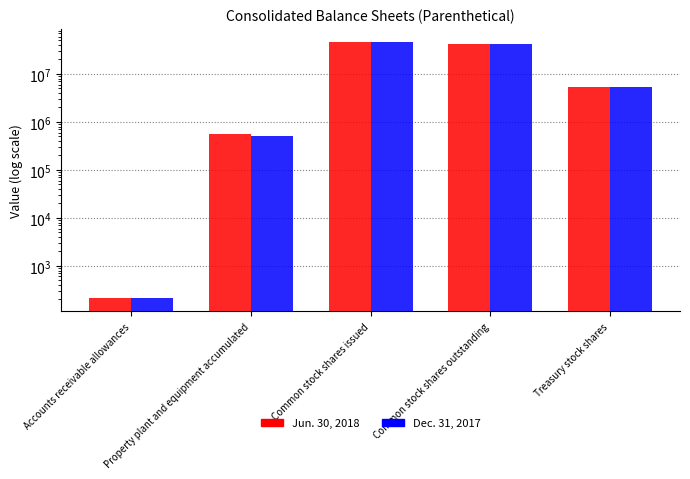

How many data points does each series have?

5